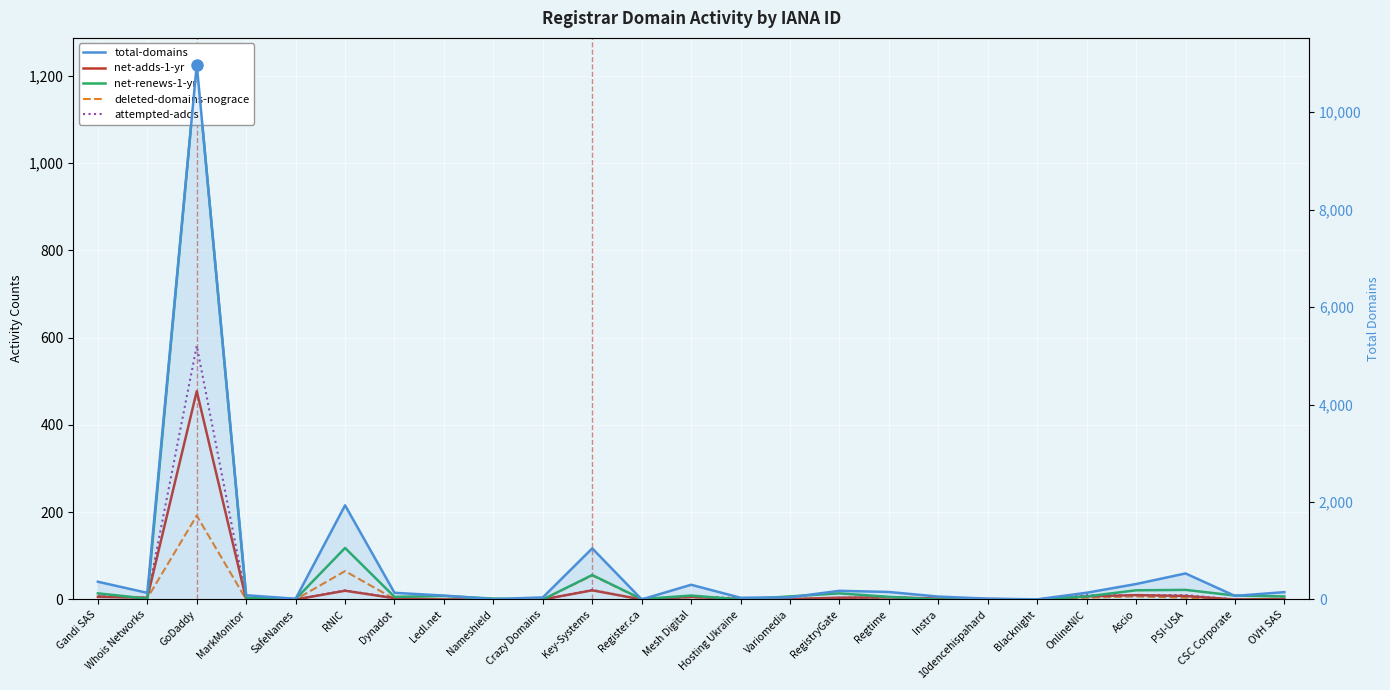

What position from the left is Whois Networks?

2